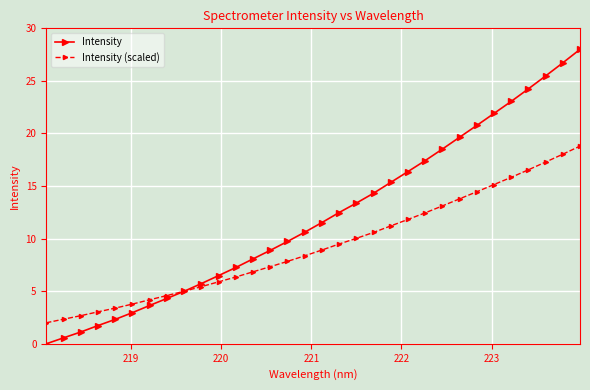

List the series in order of their overall mean, lowest first.

Intensity (scaled), Intensity